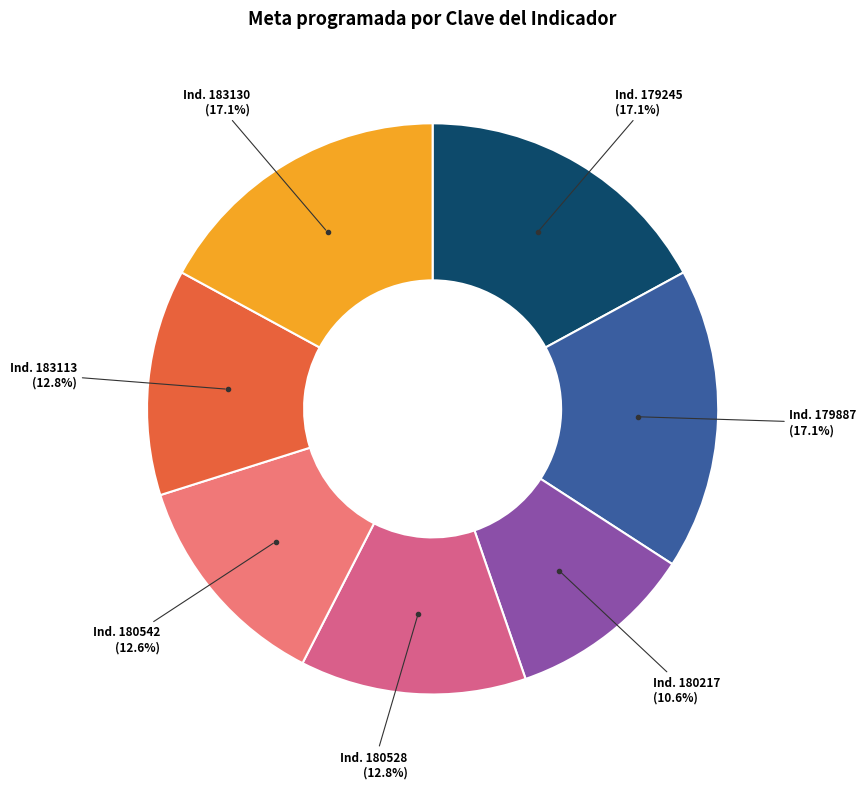

How many slices are in this pie chart?

7